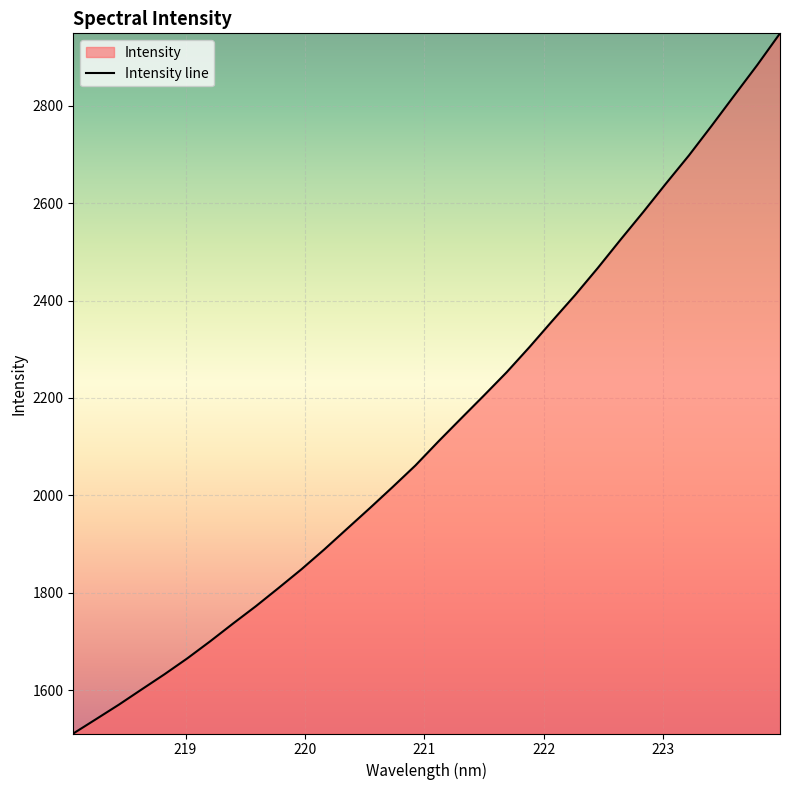

True or false: the data has more than 0 interior local peaks.

False